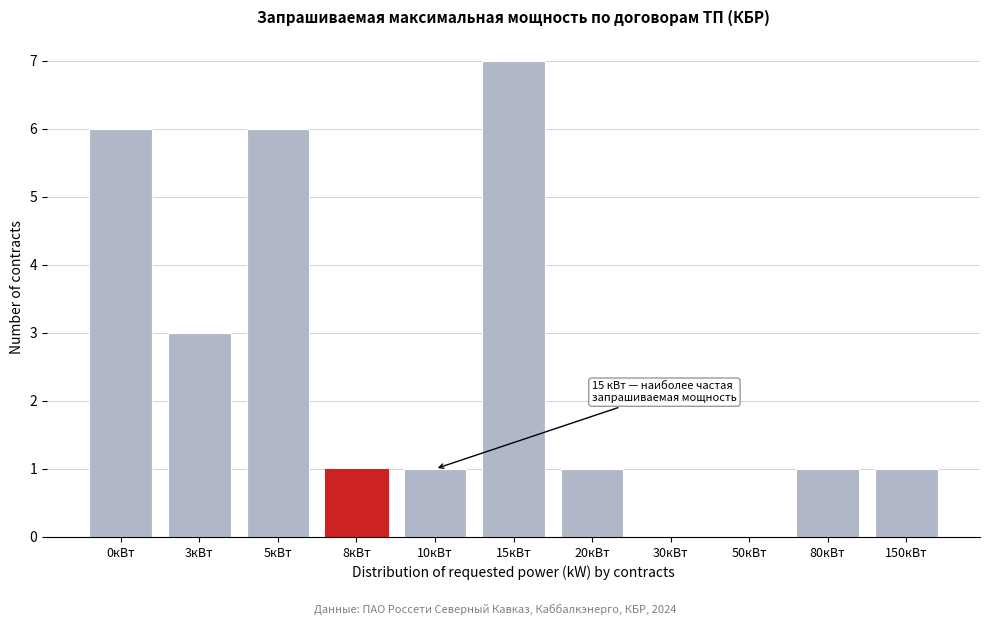

Reading left to right, extract all data points from this chart.

0кВт=6	3кВт=3	5кВт=6	8кВт=1	10кВт=1	15кВт=7	20кВт=1	30кВт=0	50кВт=0	80кВт=1	150кВт=1